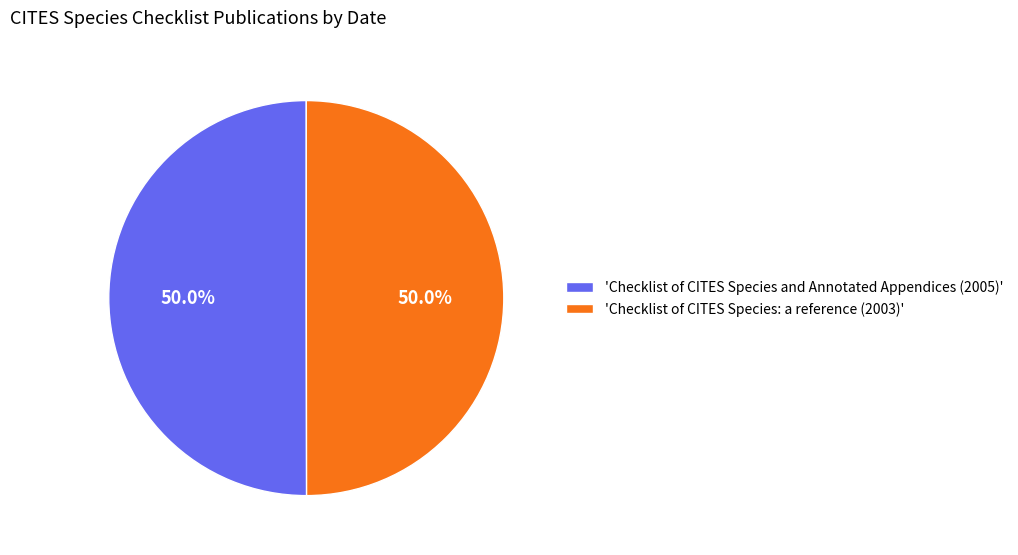

Combined, what portion of the pie is 'Checklist of CITES Species and Annotated Appendices (2005)' and 'Checklist of CITES Species: a reference (2003)'?

100.0%